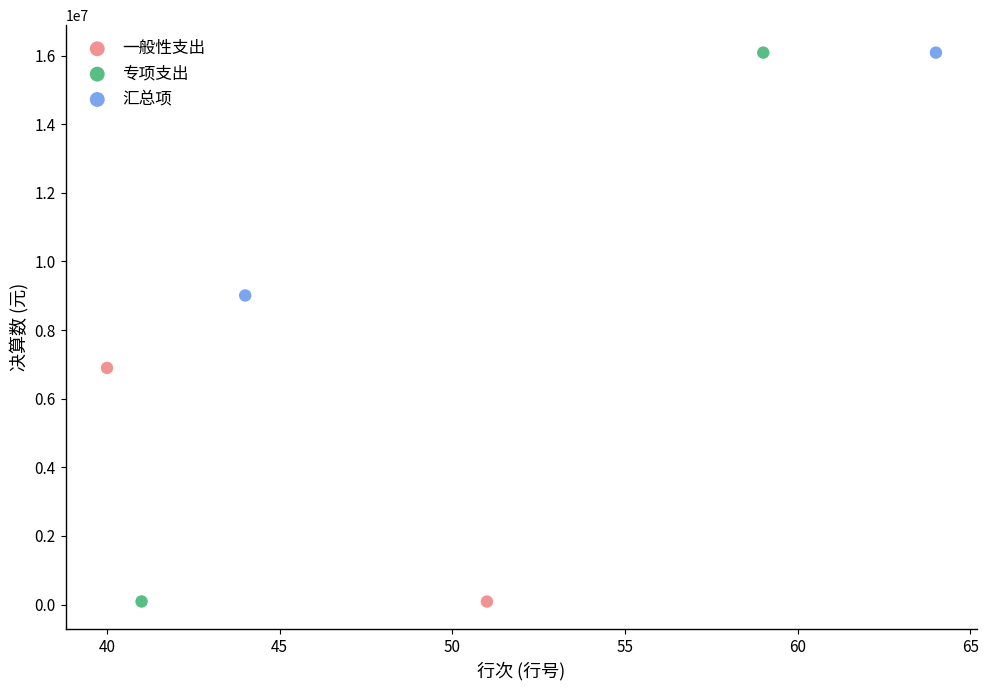

Which series has the largest Y range (max minus min)?

专项支出